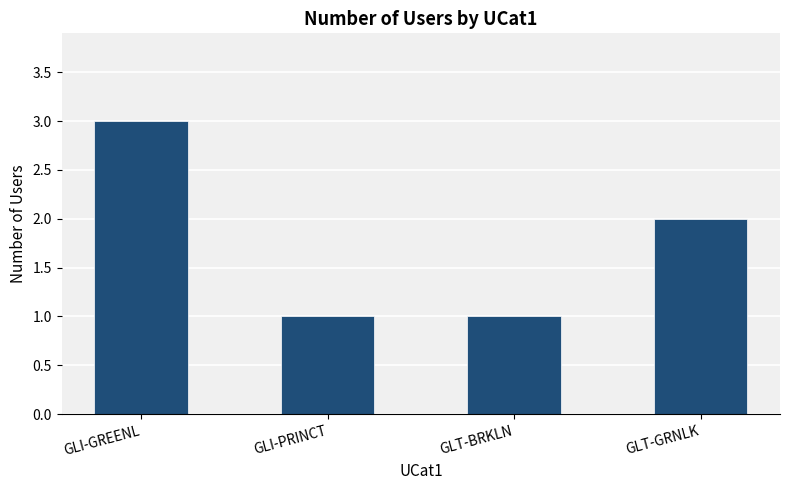

Count the values in the range 1 to 3.

4